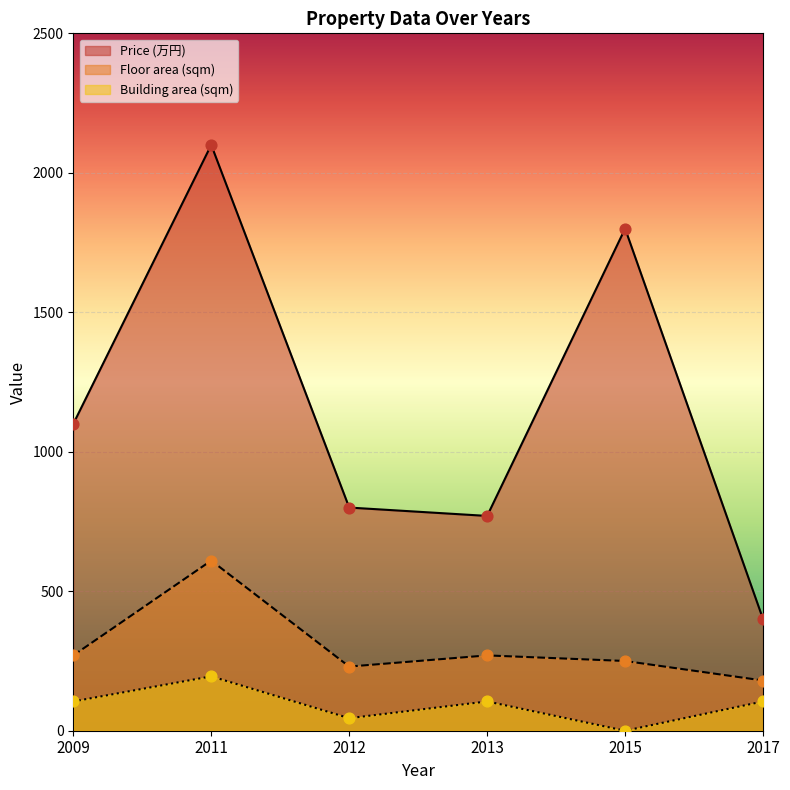

Which series has the largest Y range (max minus min)?

Price (万円)